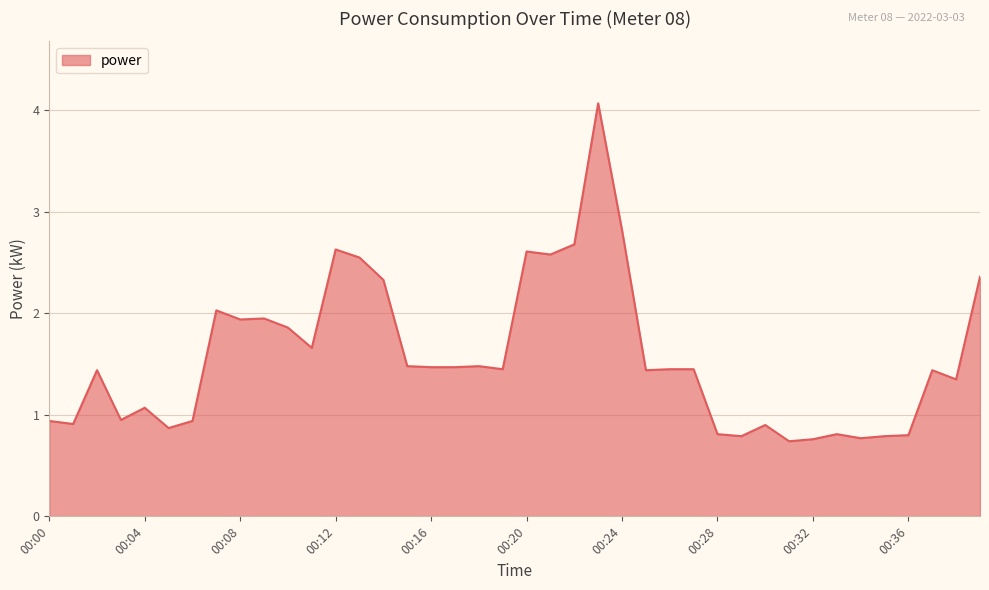

What is the greatest value displayed?

4.1